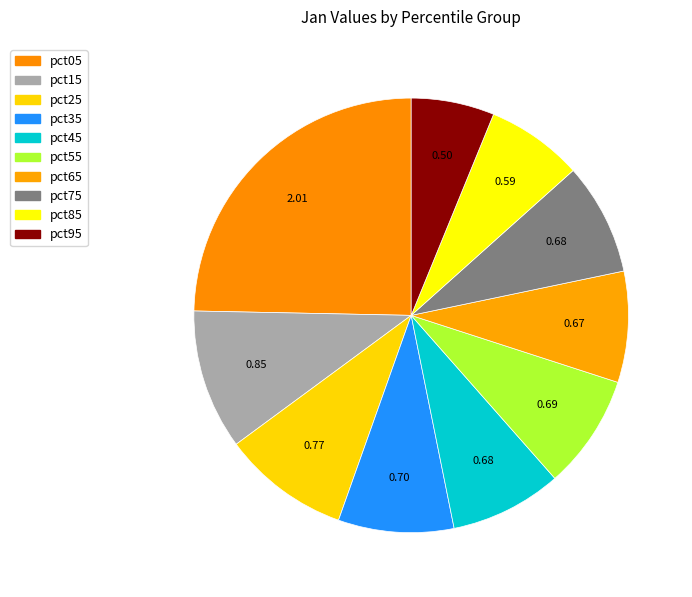

To the nearest percent, what is the average slice percentage?

10%